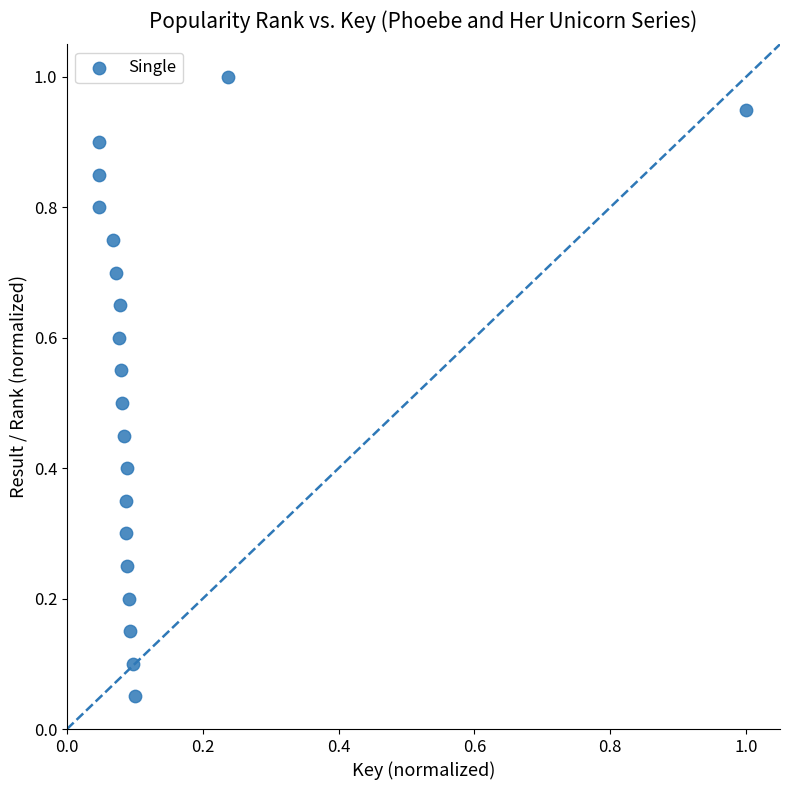

What is the range of X values (max minus min)?

1.0